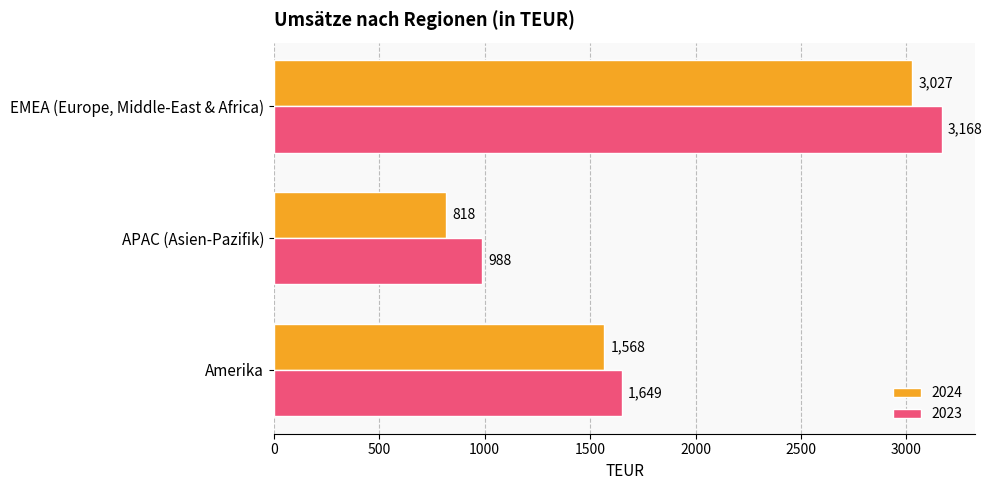

Which series has the largest range (max minus min)?

2024